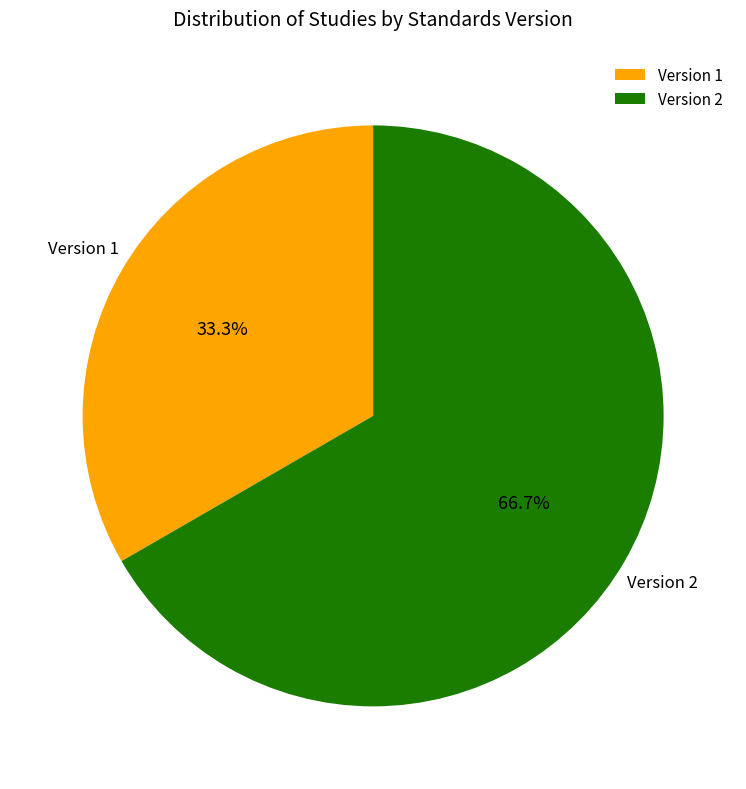

Is there a majority slice in this chart?

Yes